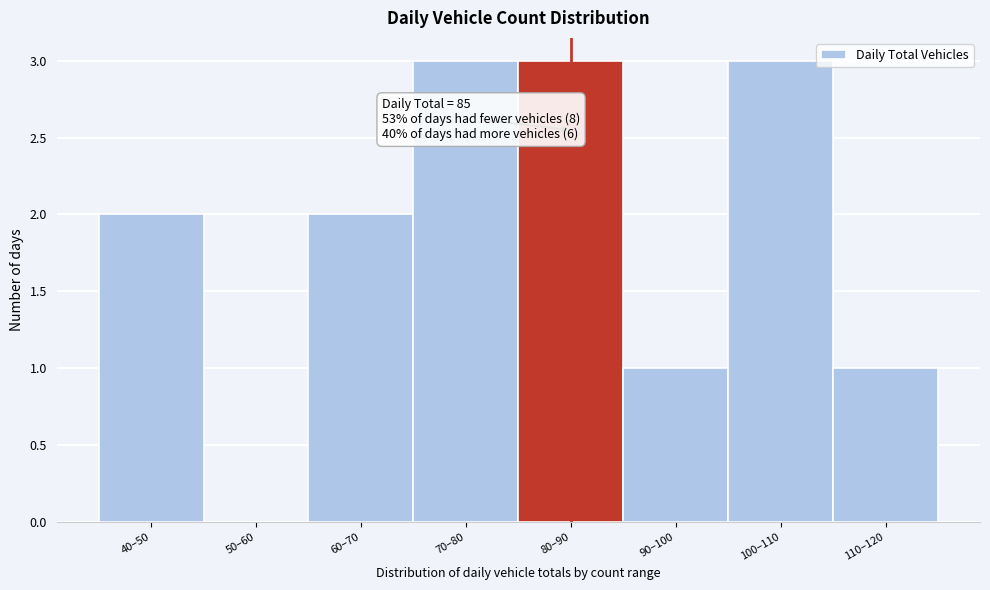

Reading right to left, transcribe all the data shown in this chart.

110–120=1	100–110=3	90–100=1	80–90=3	70–80=3	60–70=2	50–60=0	40–50=2